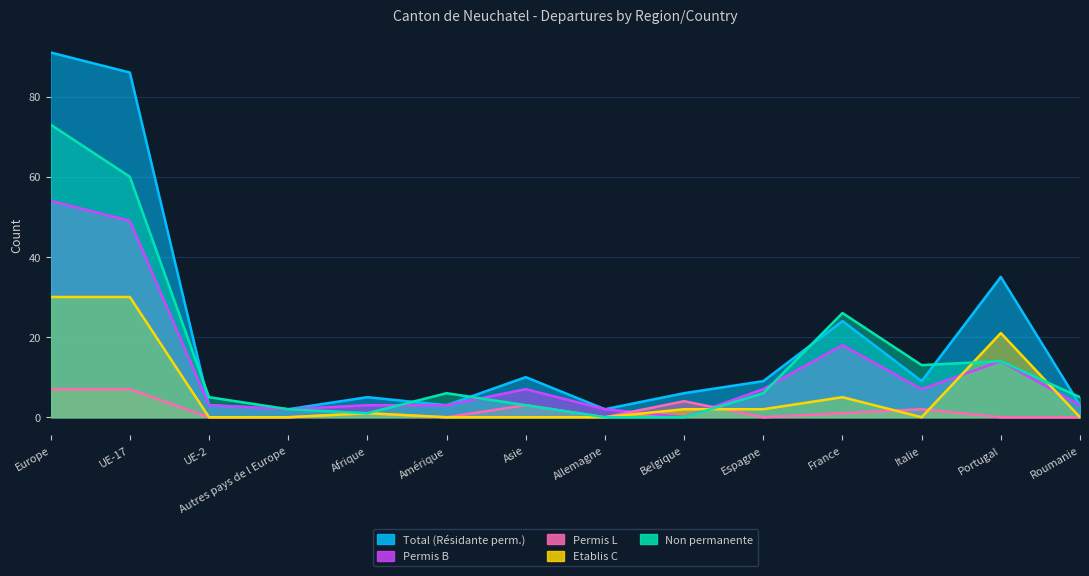

How many data points in Permis L are above 1?

5